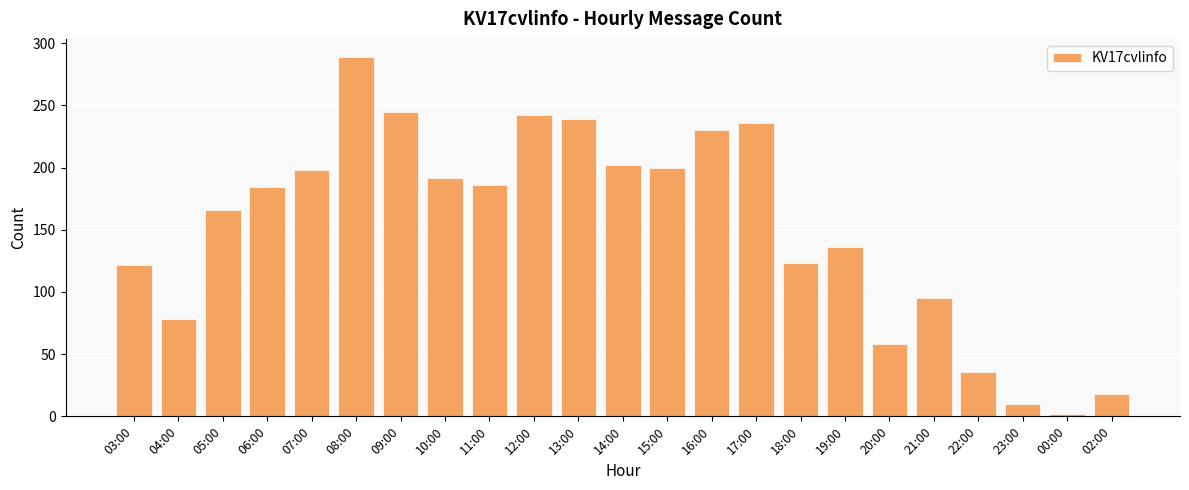

Does the chart contain stacked bars?

No